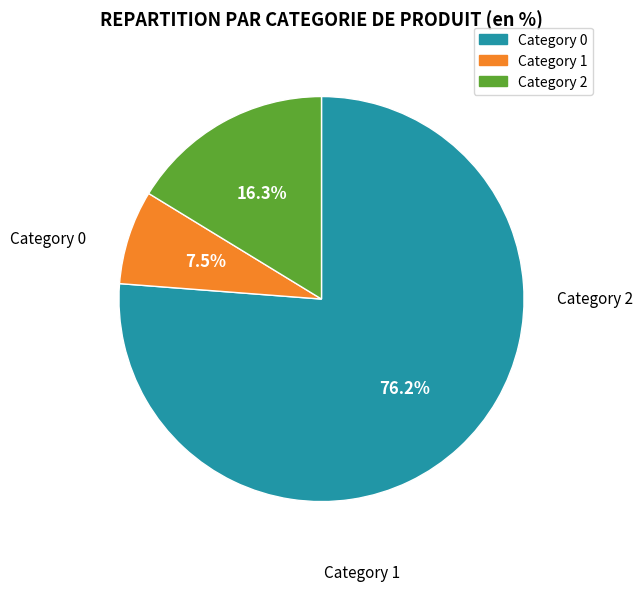

Which slice is the largest?

Category 0